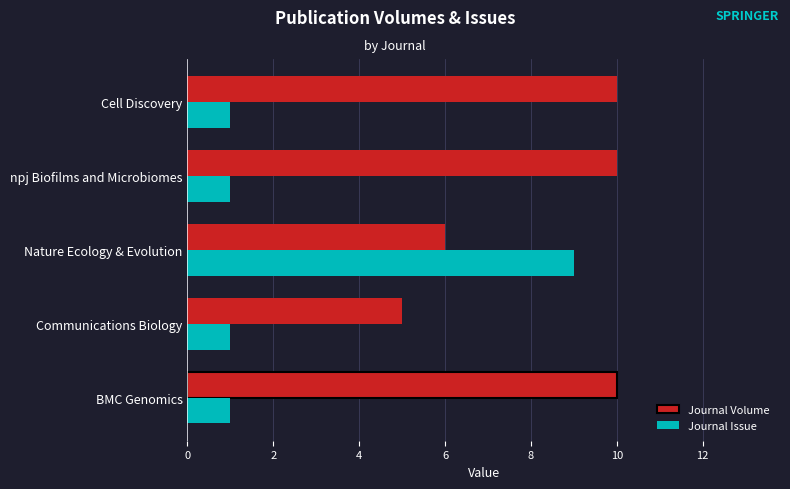

Count the number of data series in this chart.

2